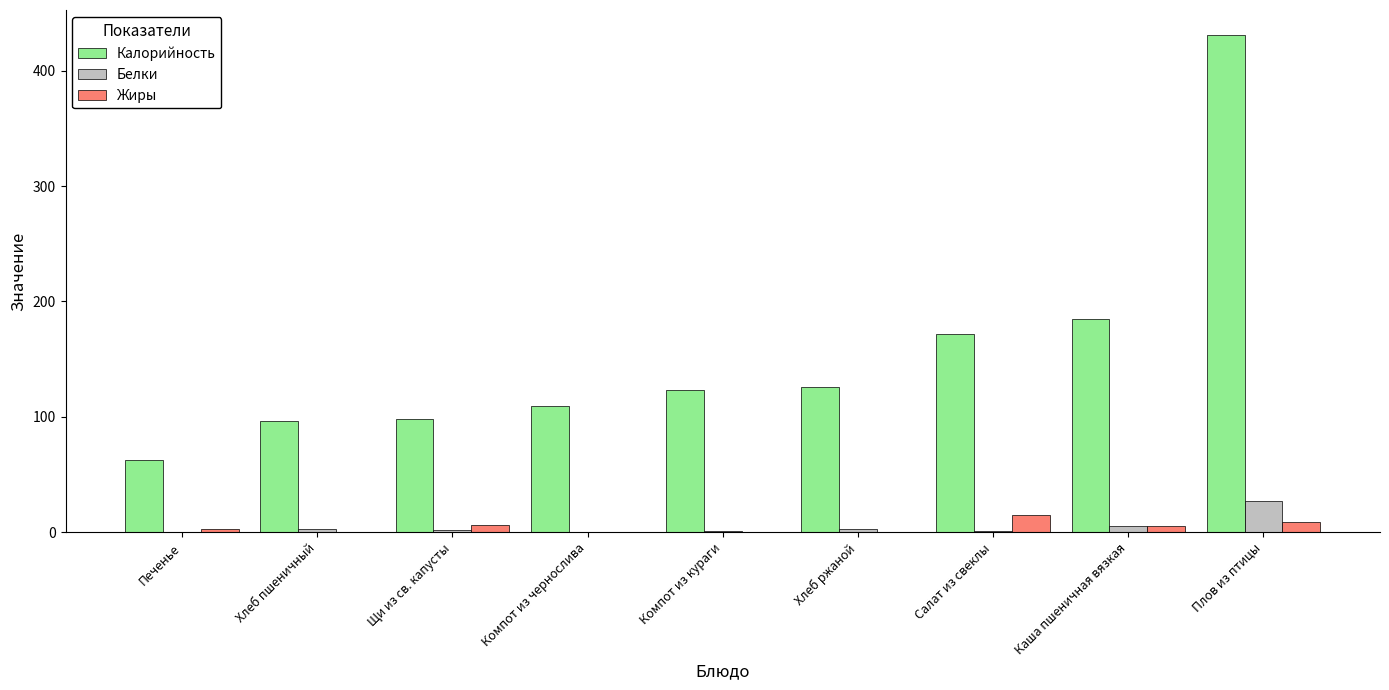

What is the sum of all Калорийность values?

1403.0